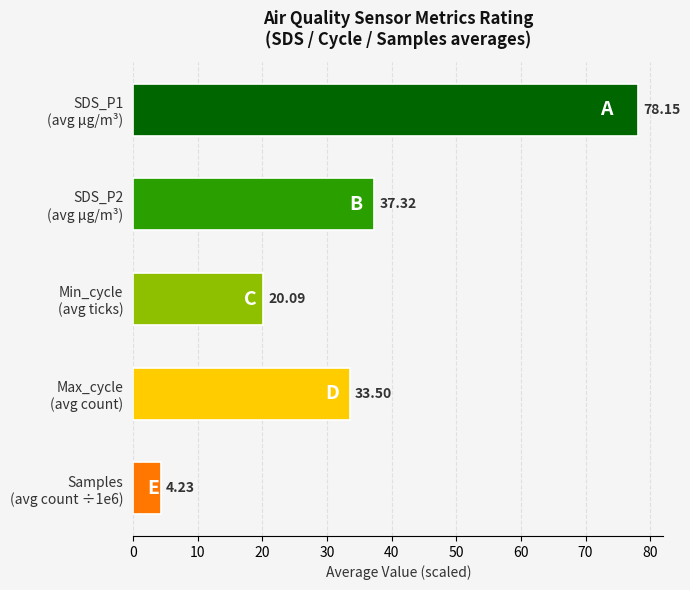

What is the average value?

34.7